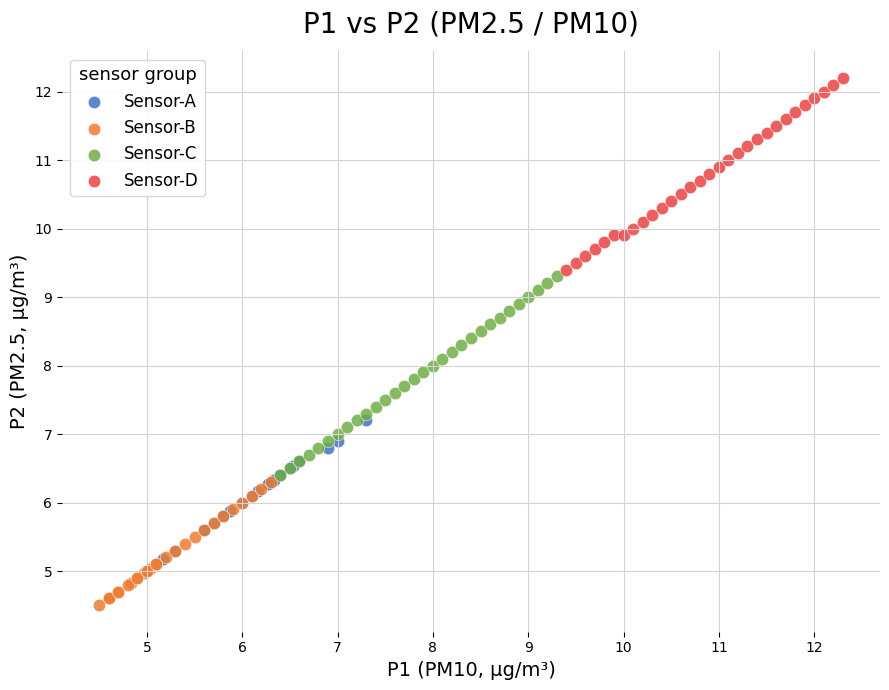

Which series reaches the maximum Y coordinate?

Sensor-D